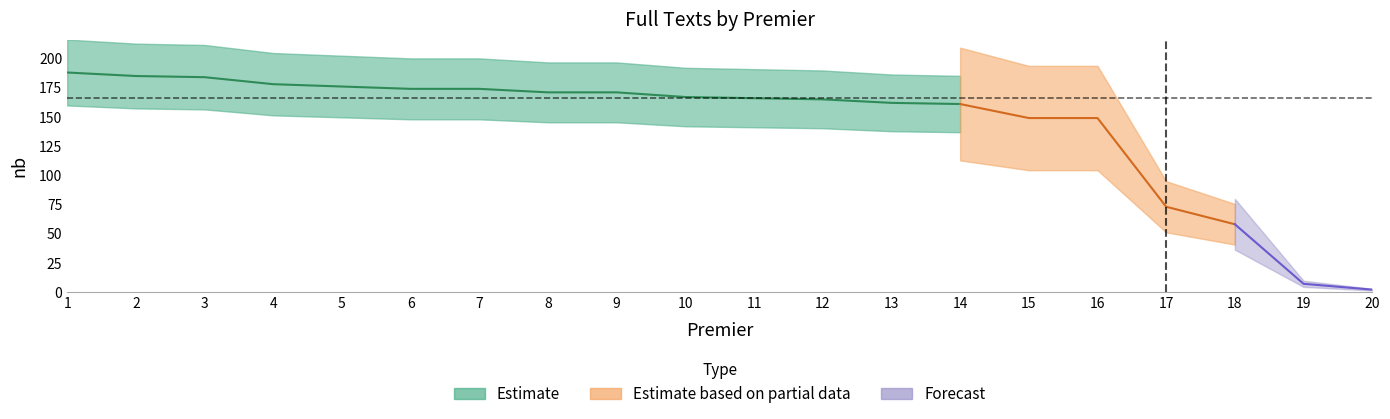

What is the minimum value shown in the chart?

2